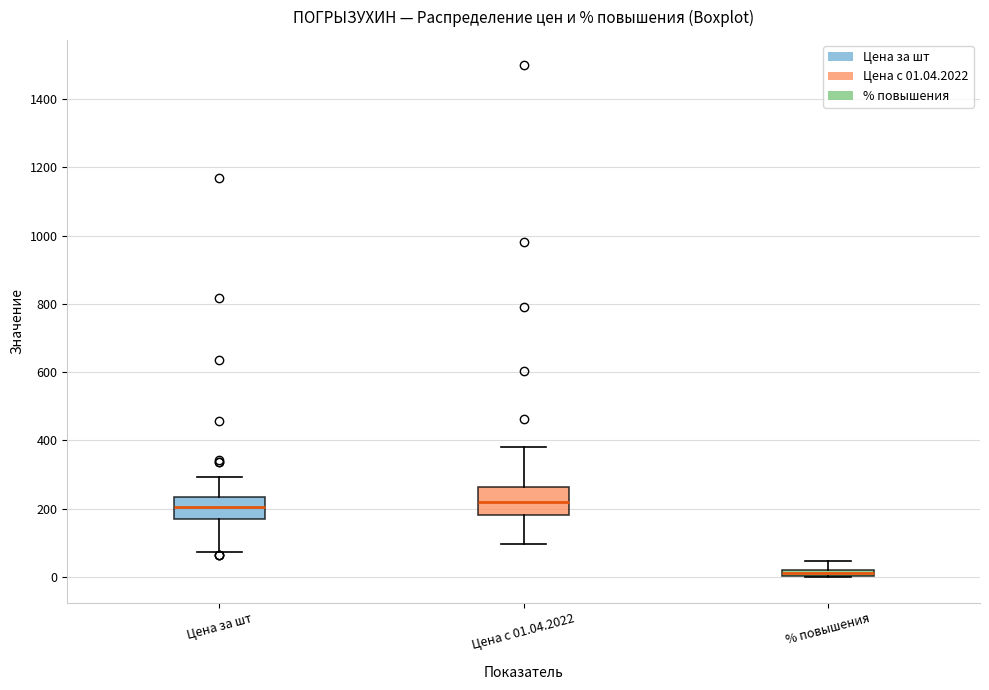

Where does the median line of the box for Цена с 01.04.2022 sit on the y-axis? The values are not printed on the chart, so give them approximately, as read against the axis.

220